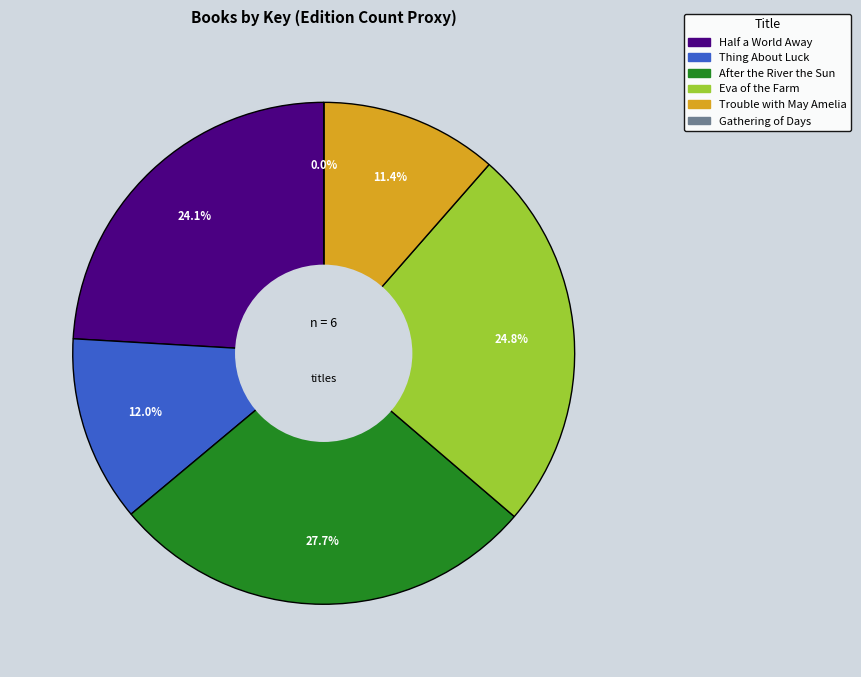

Combined, what portion of the pie is Eva of the Farm and After the River the Sun?

52.5%